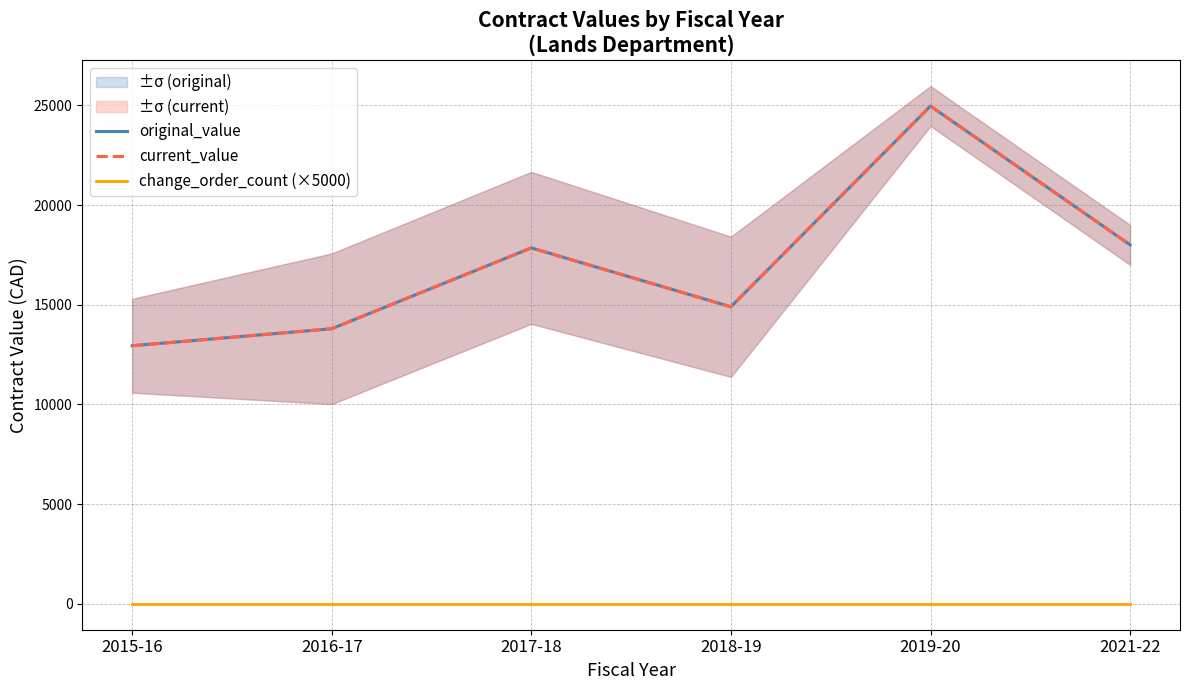

Reading left to right, extract all data points from this chart.

original_value: 12943.2	13796.0	17852.4	14897.8	24965.0	18002.0
current_value: 12943.2	13796.0	17852.4	14897.8	24965.0	18002.0
change_order_count (×5000): 0.0	0.0	0.0	0.0	0.0	0.0